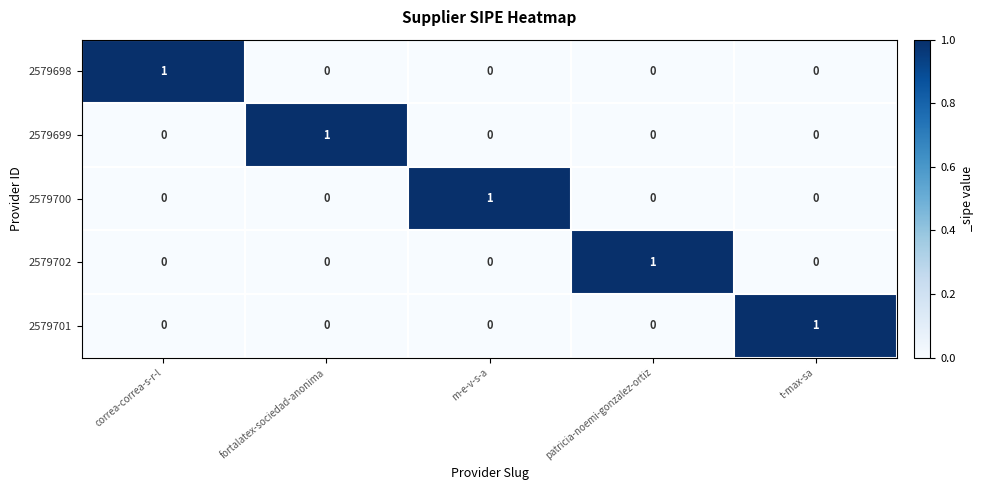

Is the value of 2579699 at correa-correa-s-r-l greater than the value of 2579702 at patricia-noemi-gonzalez-ortiz?

No